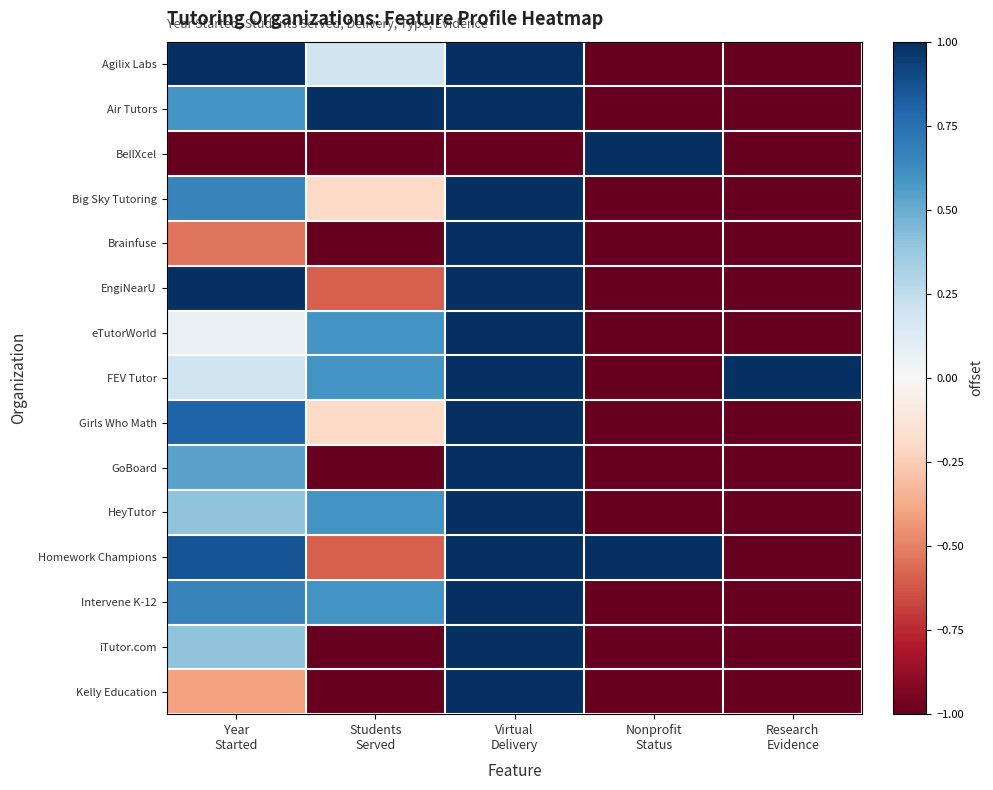

At Year Started, list the series in order from largest to smallest.

Agilix Labs, EngiNearU, Homework Champions, Girls Who Math, Big Sky Tutoring, Intervene K-12, Air Tutors, GoBoard, HeyTutor, iTutor.com, FEV Tutor, eTutorWorld, Kelly Education, Brainfuse, BellXcel